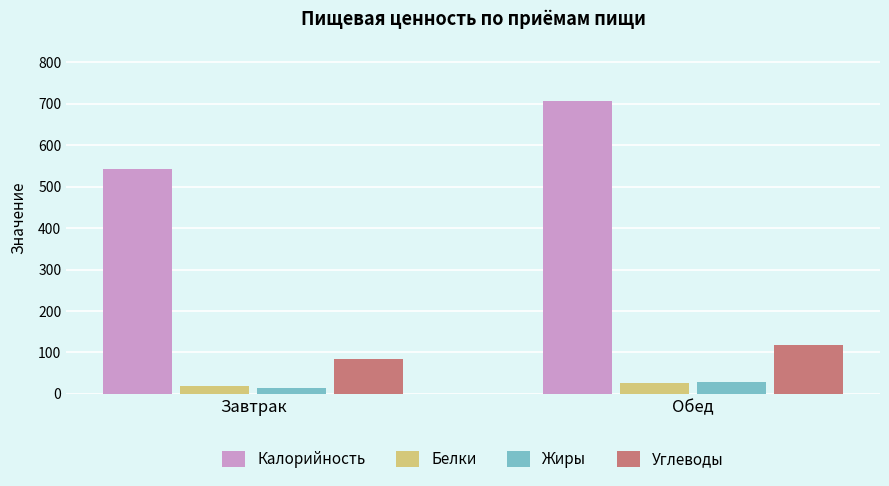

What is the difference between the maximum and minimum values in the Жиры series?

14